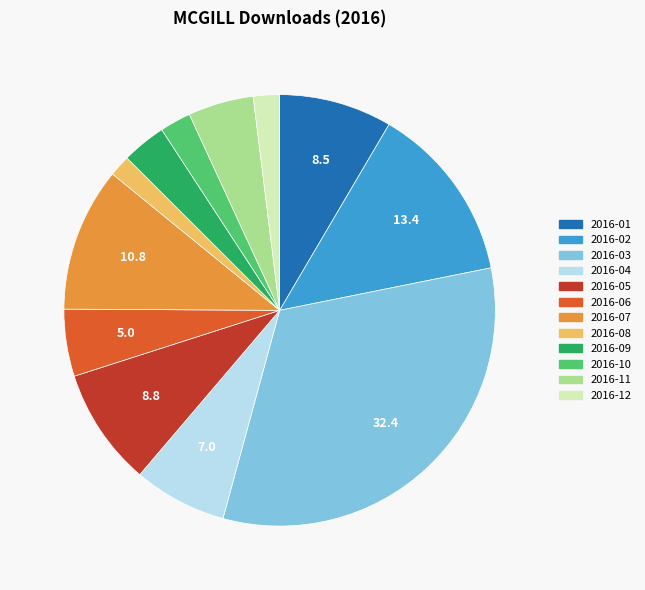

Combined, do 2016-05 and 2016-09 account for over 50%?

No